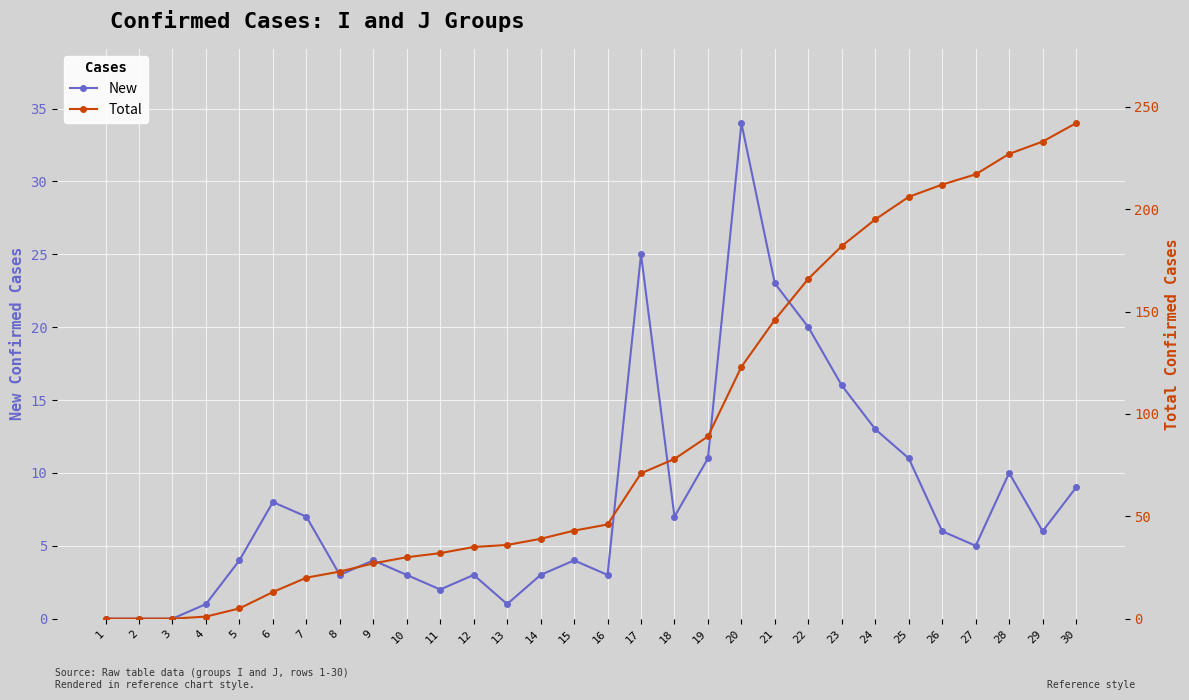

What is the spread (max minus min) of values at 26?

206